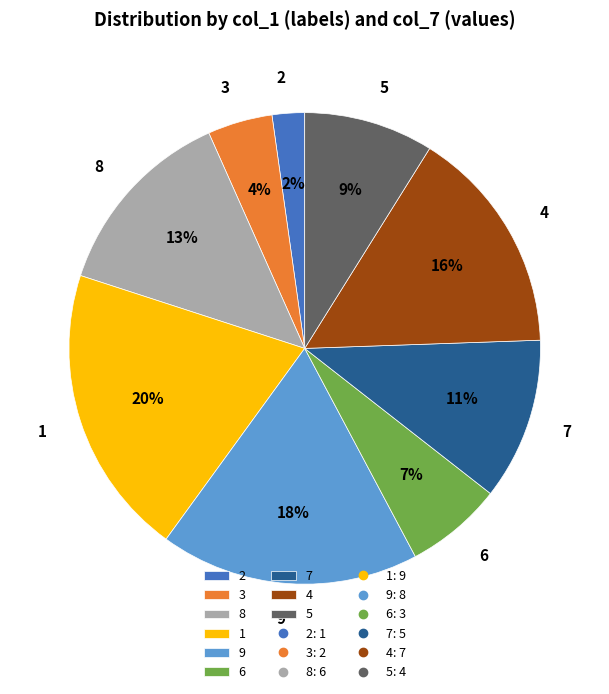

What is the ratio of the value at 6 to the value at 7?

0.6